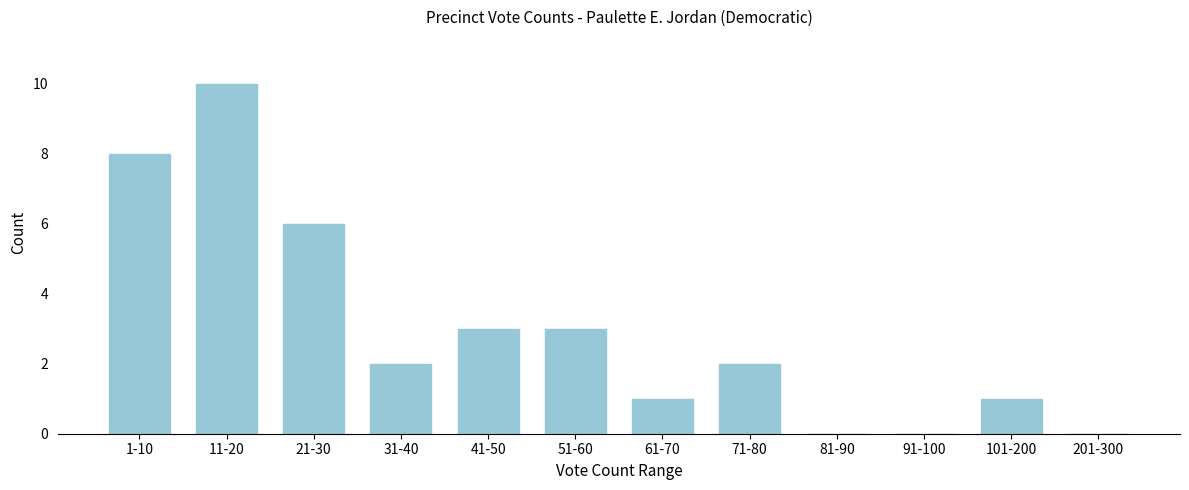

Reading right to left, what are all the values shown in this chart?

201-300=0	101-200=1	91-100=0	81-90=0	71-80=2	61-70=1	51-60=3	41-50=3	31-40=2	21-30=6	11-20=10	1-10=8